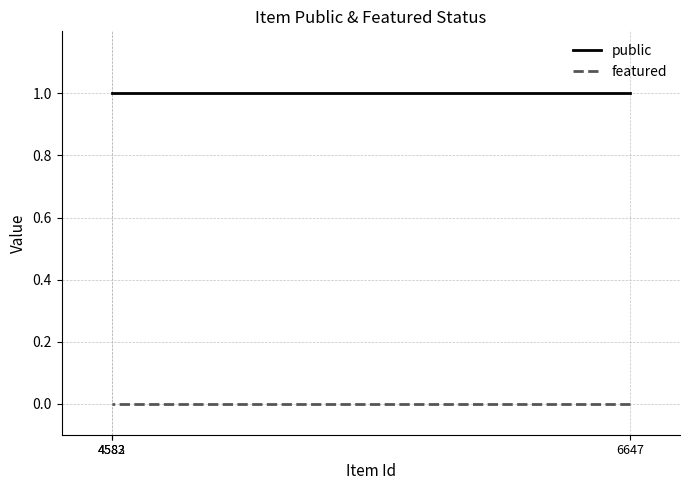

Rank the series by their average value, from lowest to highest.

featured, public